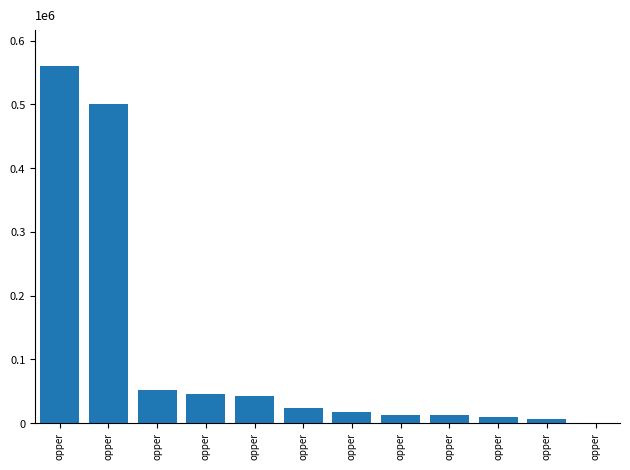

How many data points are above 23578?

6